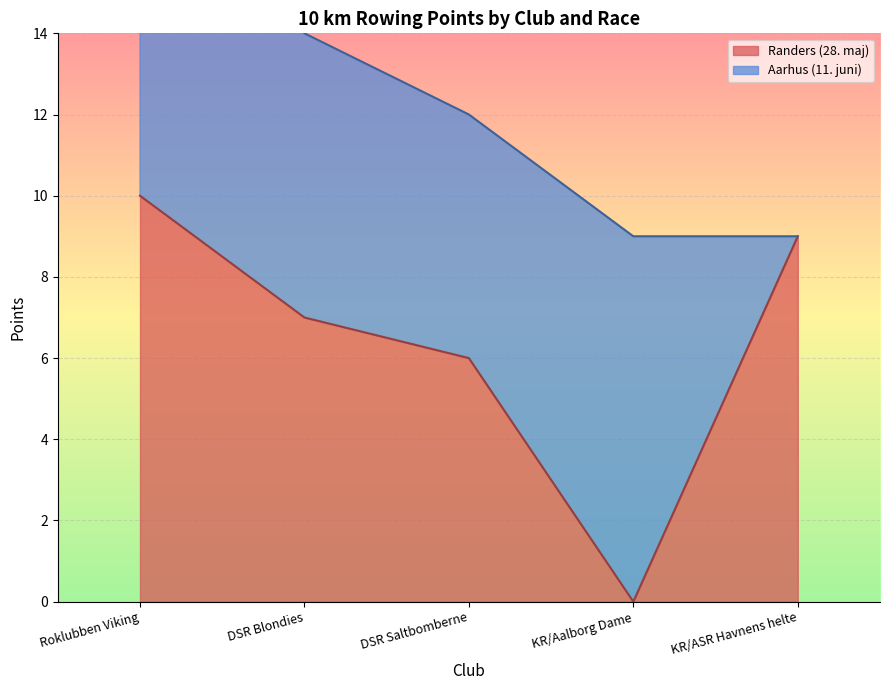

The chart shows a value of 3 at DSR Saltbomberne. True or false?

False